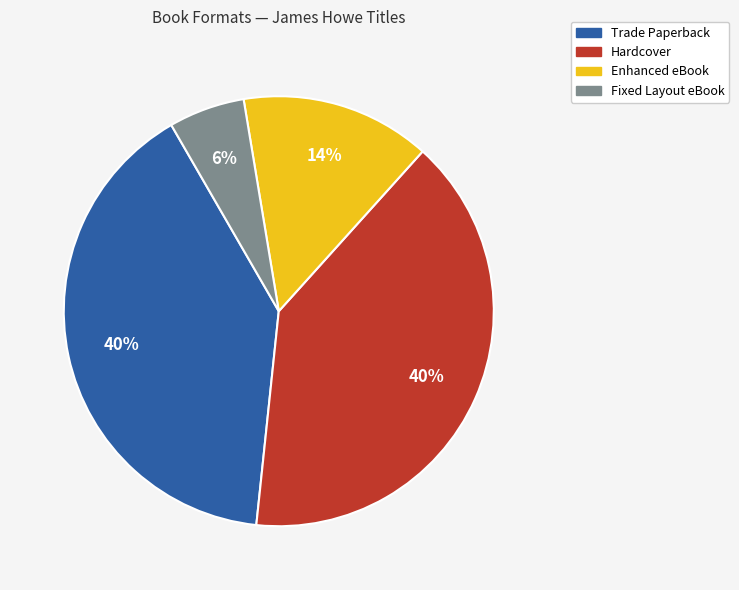

Which category has the smallest portion of the pie?

Fixed Layout eBook